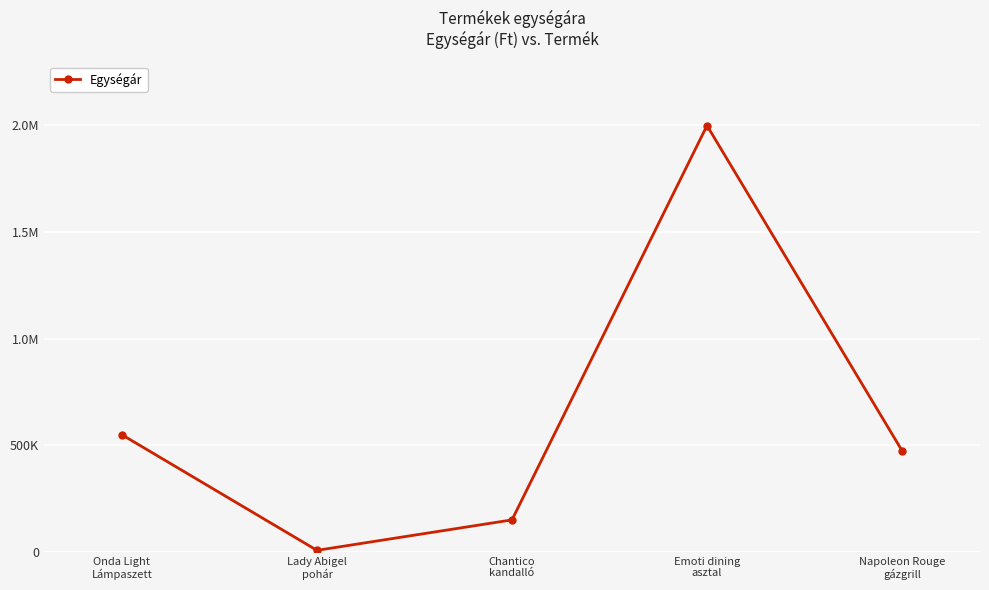

What is the average value?

636000